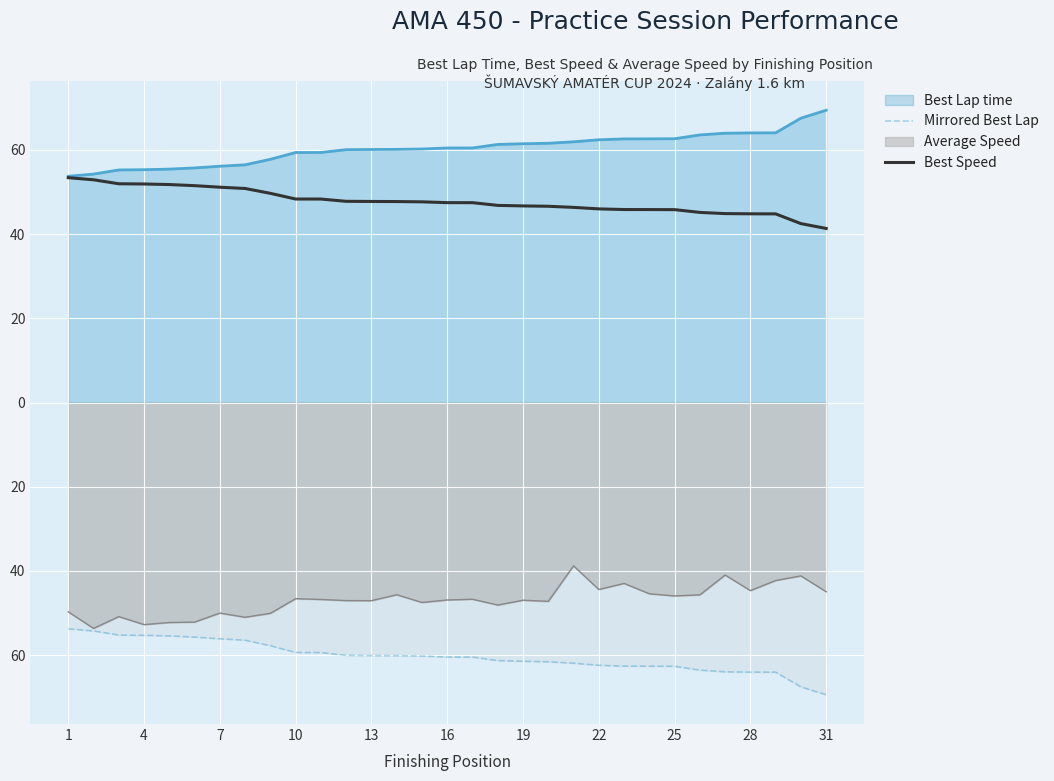

Does the chart display data point markers on the line(s)?

No